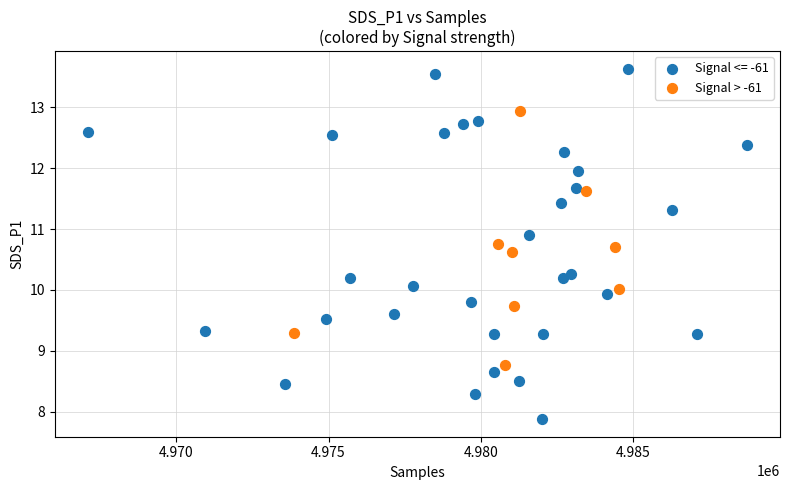

Which series reaches the minimum Y coordinate?

Signal <= -61